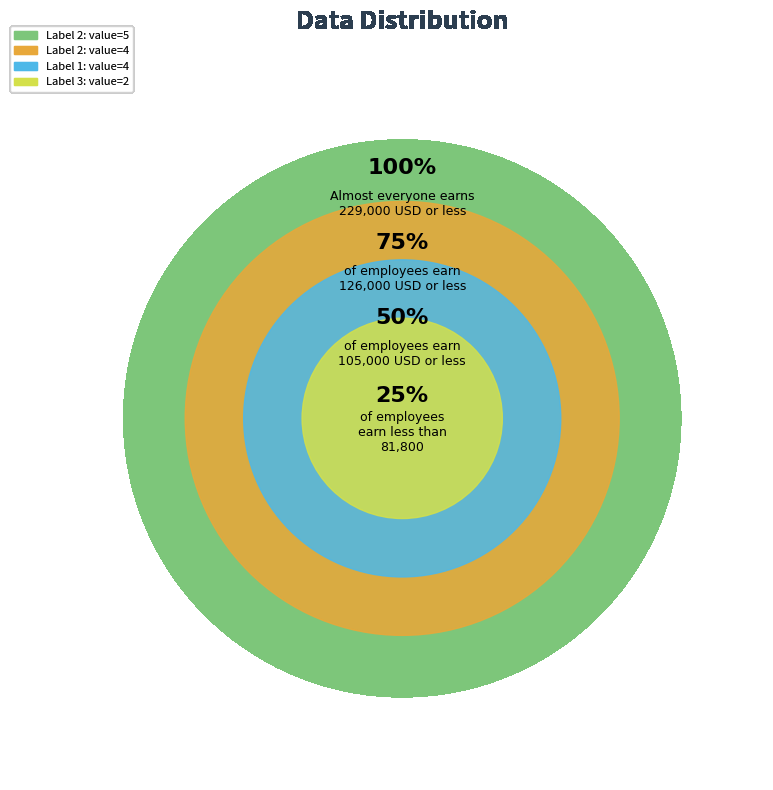

Which slice is the largest?

2